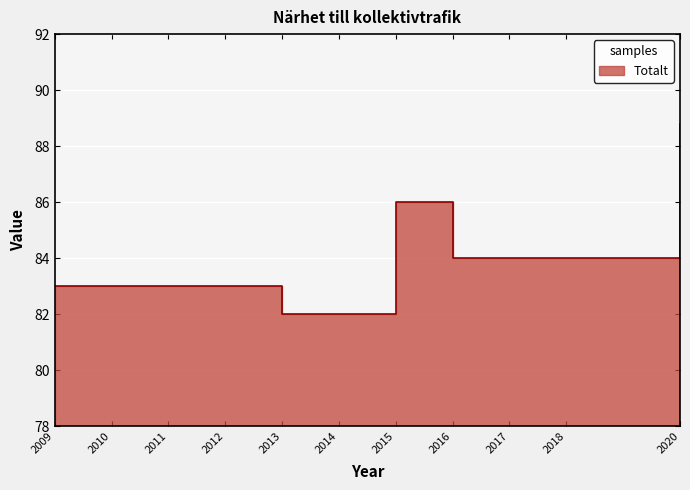

What value does the data have at 2018?

84.0